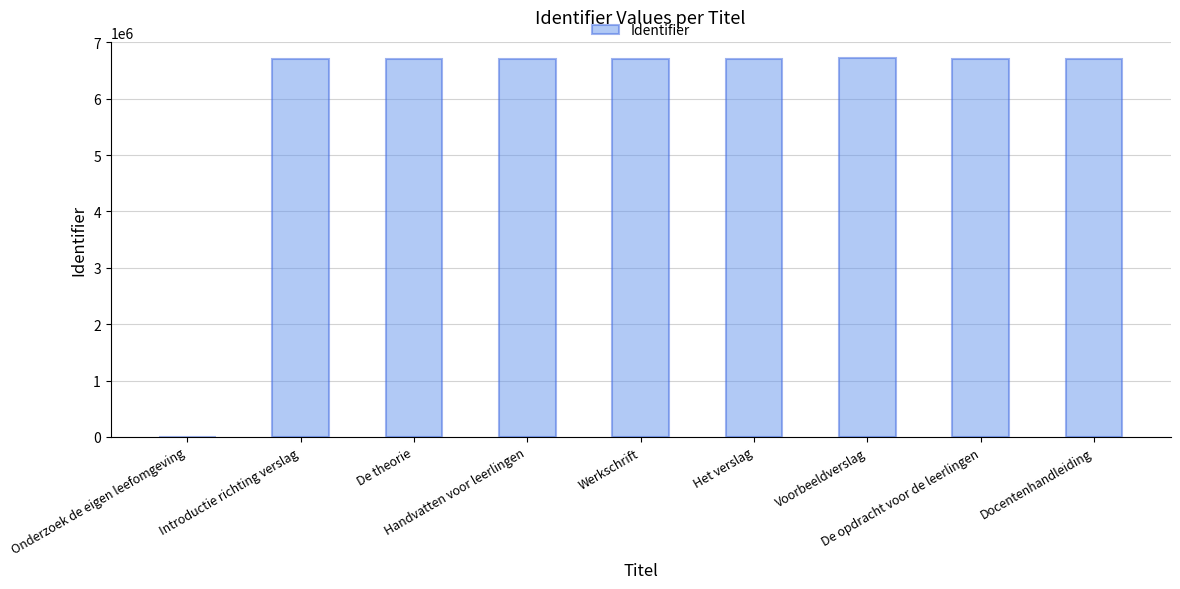

Is it true that the value at Handvatten voor leerlingen is 6700606?

True